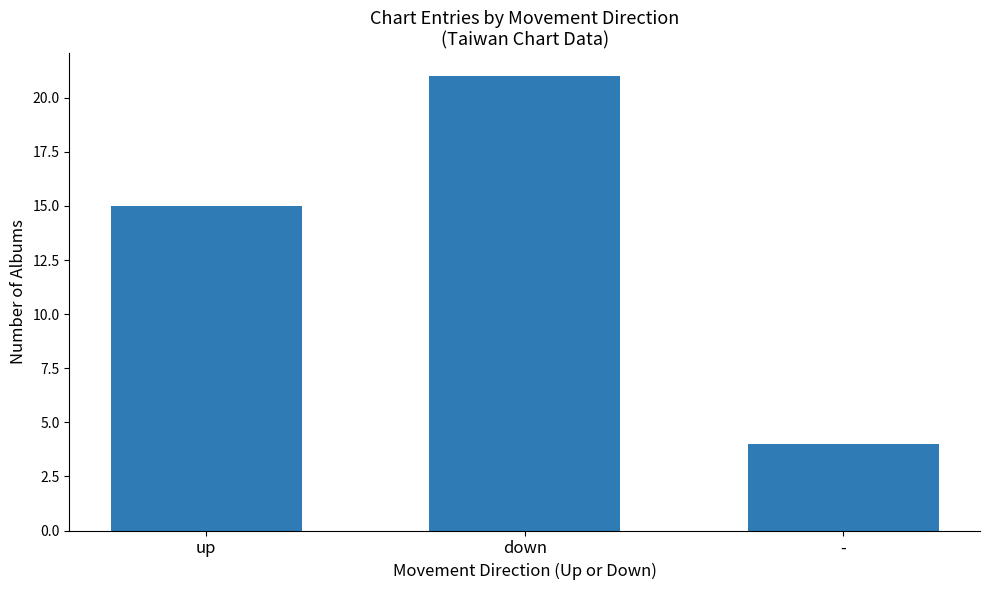

Which category has the highest value across all series?

down